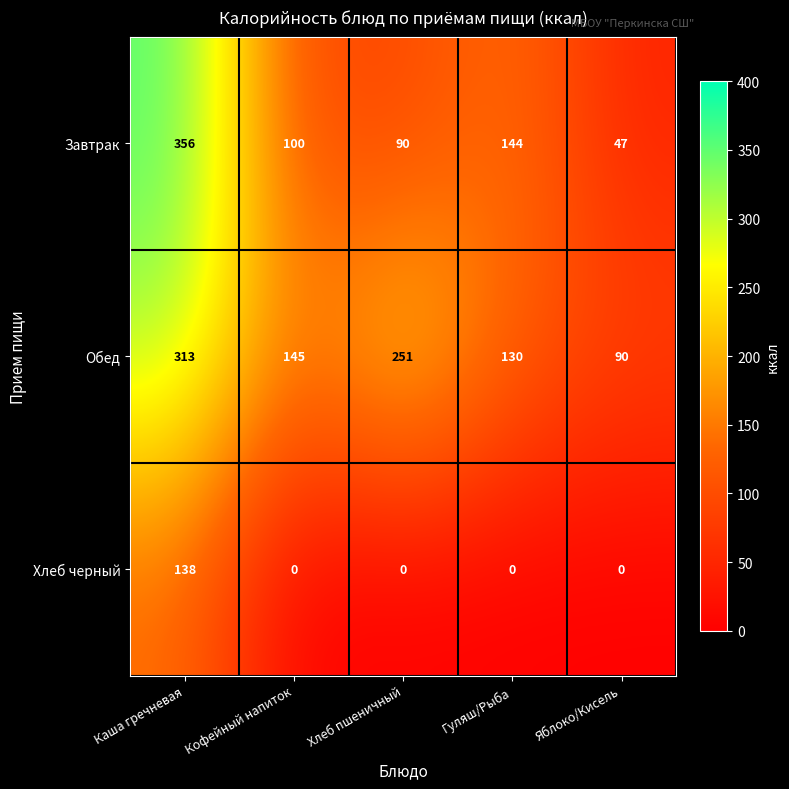

At which label does Обед first exceed 145?

Каша гречневая